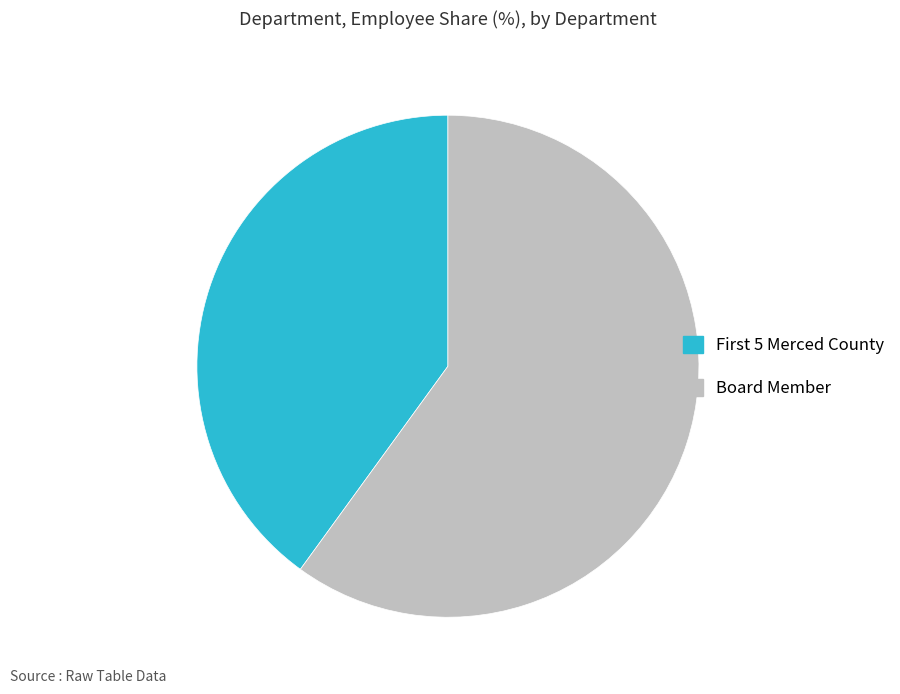

Which slice represents more than half of the pie?

Board Member